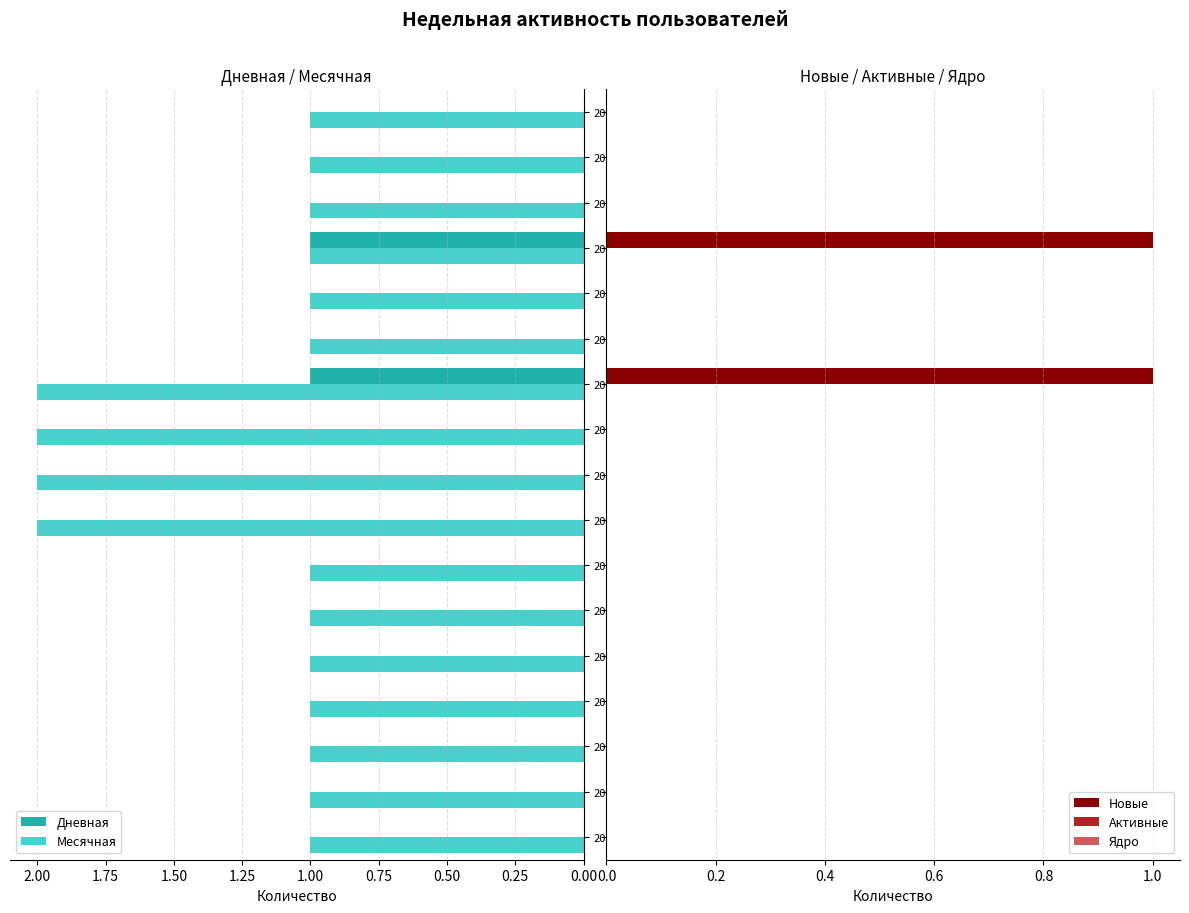

The value of Дневная at 2024-05-04 is 0. True or false?

False